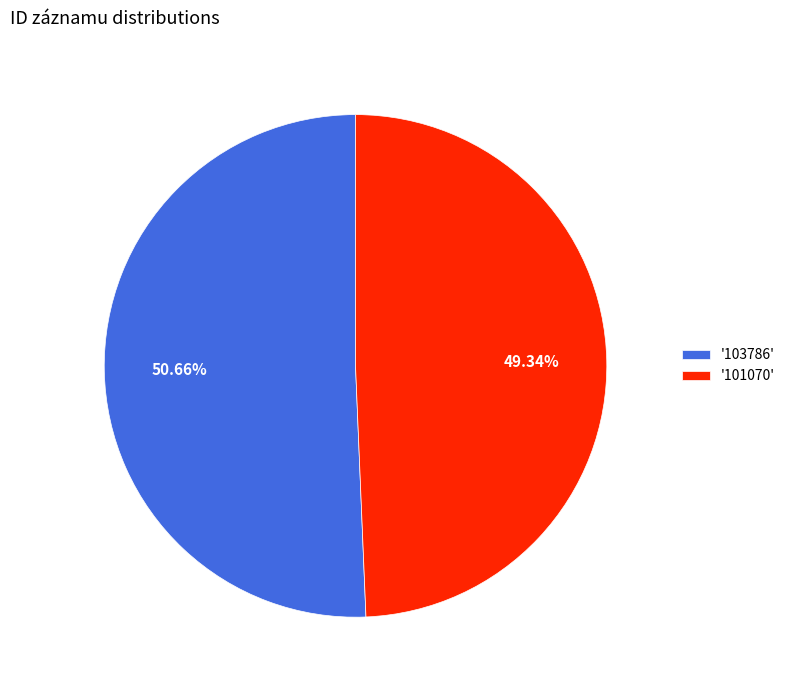

Which has a higher value, '103786' or '101070'?

'103786'